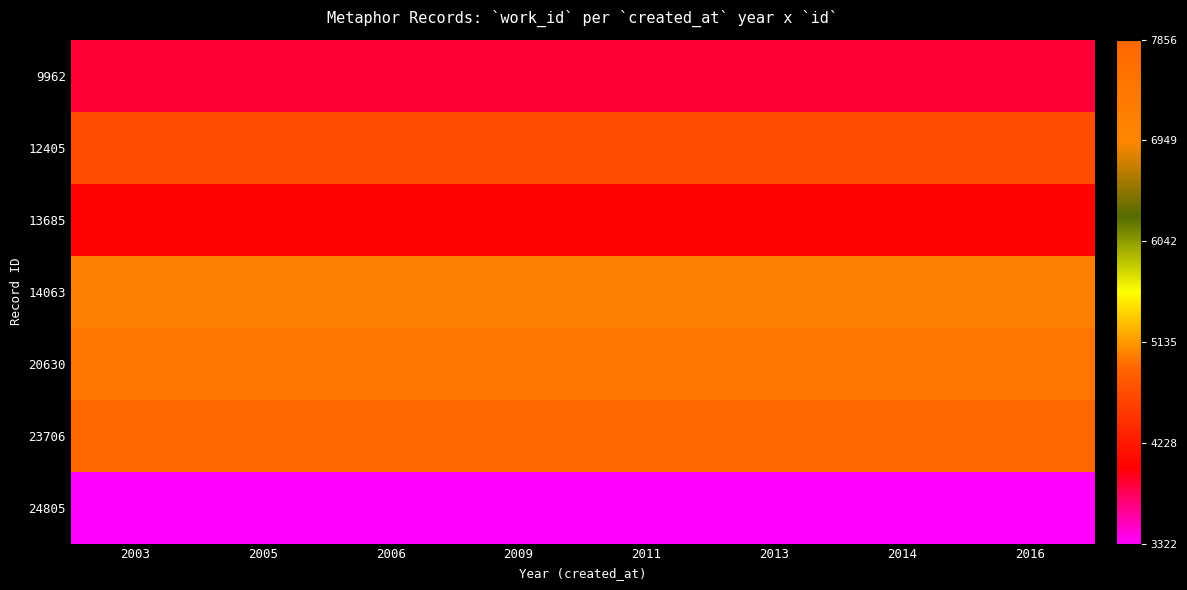

At how many categories does at least one series exceed 5905?

8